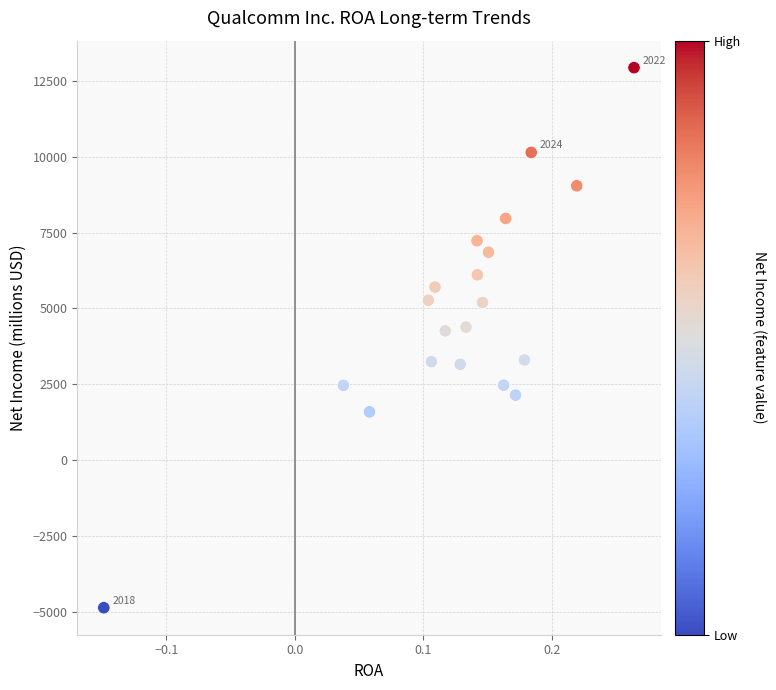

What is the range of Y values (max minus min)?

17800